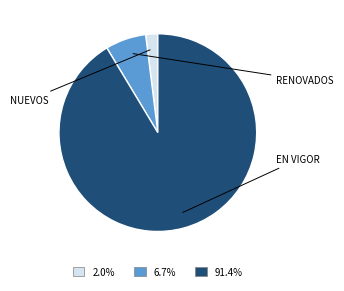

What is the smallest slice in the pie chart?

NUEVOS